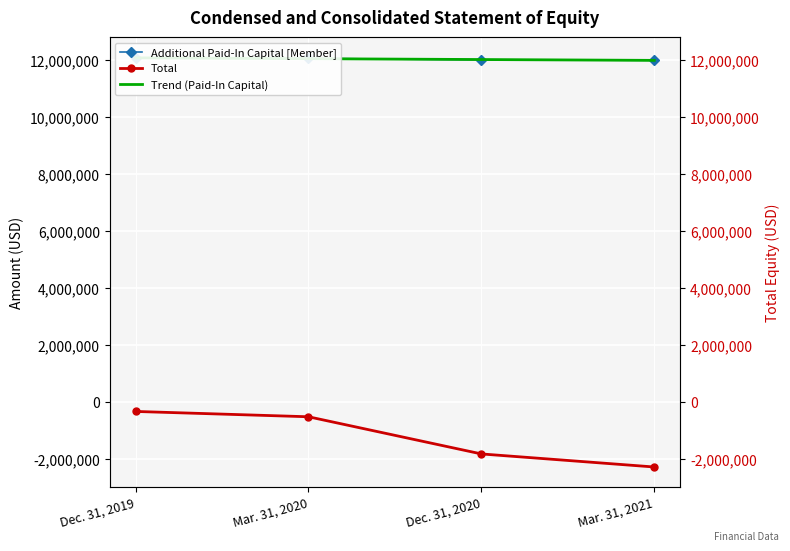

Which category has the highest value across all series?

Dec. 31, 2019